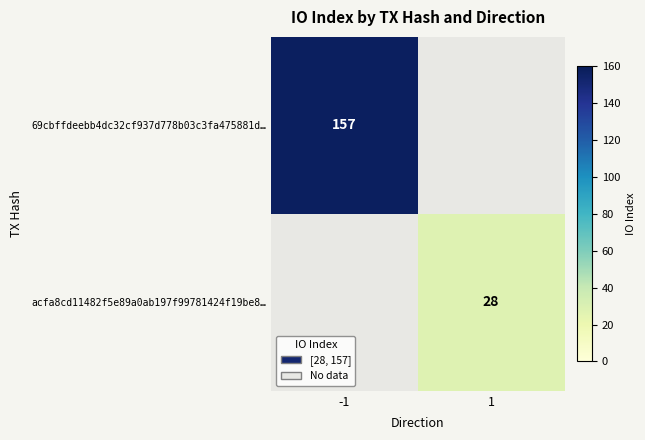

The value of 69cbffdeebb4dc32cf937d778b03c3fa475881d… at -1 is 99. True or false?

False